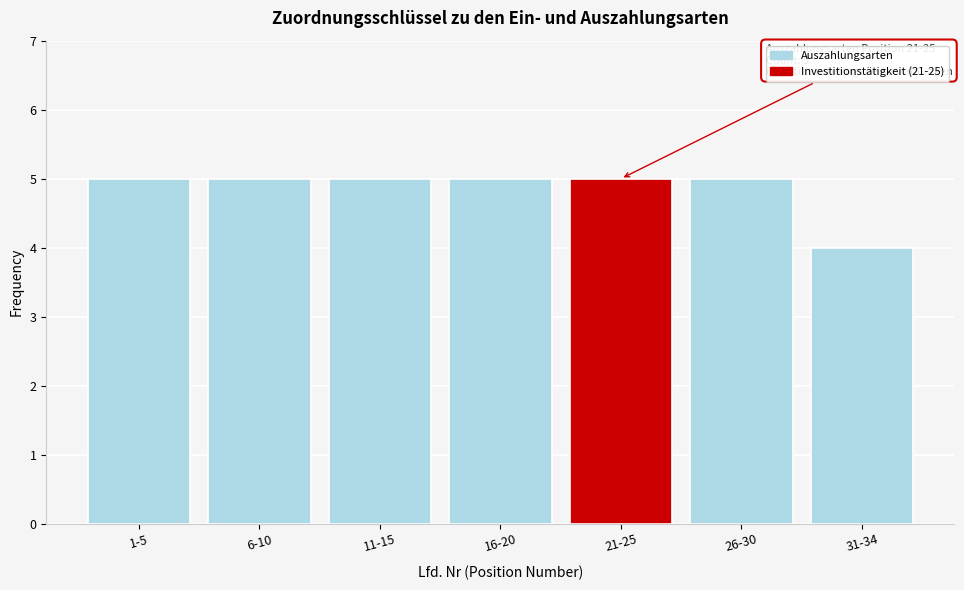

Reading left to right, what are all the values shown in this chart?

1-5=5	6-10=5	11-15=5	16-20=5	21-25=5	26-30=5	31-34=4